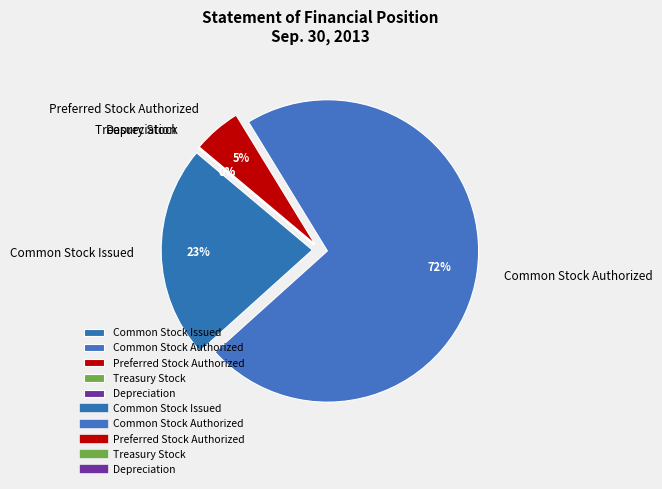

Combined, what portion of the pie is Treasury Stock and Preferred Stock Authorized?

5.1%